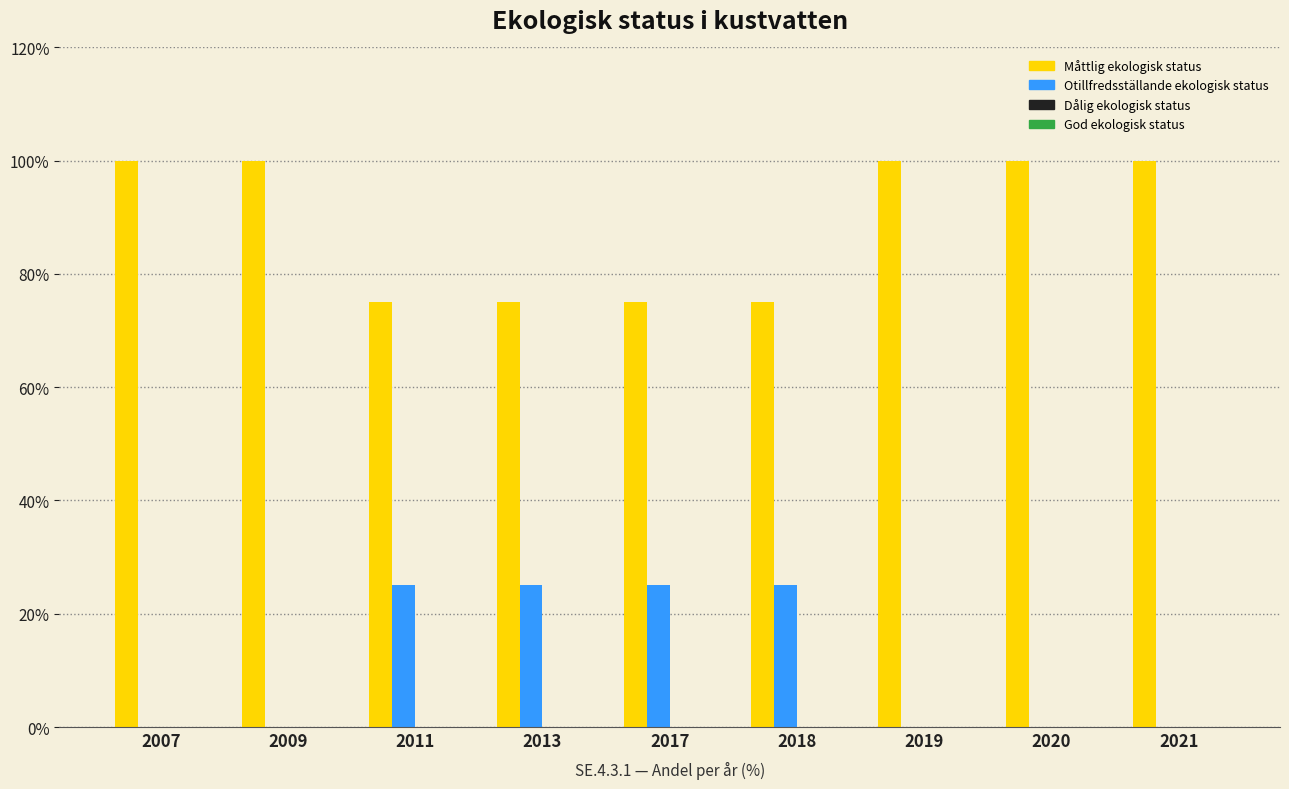

Reading right to left, list all the values displayed in this chart.

Måttlig ekologisk status: 2021=100	2020=100	2019=100	2018=75	2017=75	2013=75	2011=75	2009=100	2007=100
Otillfredsställande ekologisk status: 2021=0	2020=0	2019=0	2018=25	2017=25	2013=25	2011=25	2009=0	2007=0